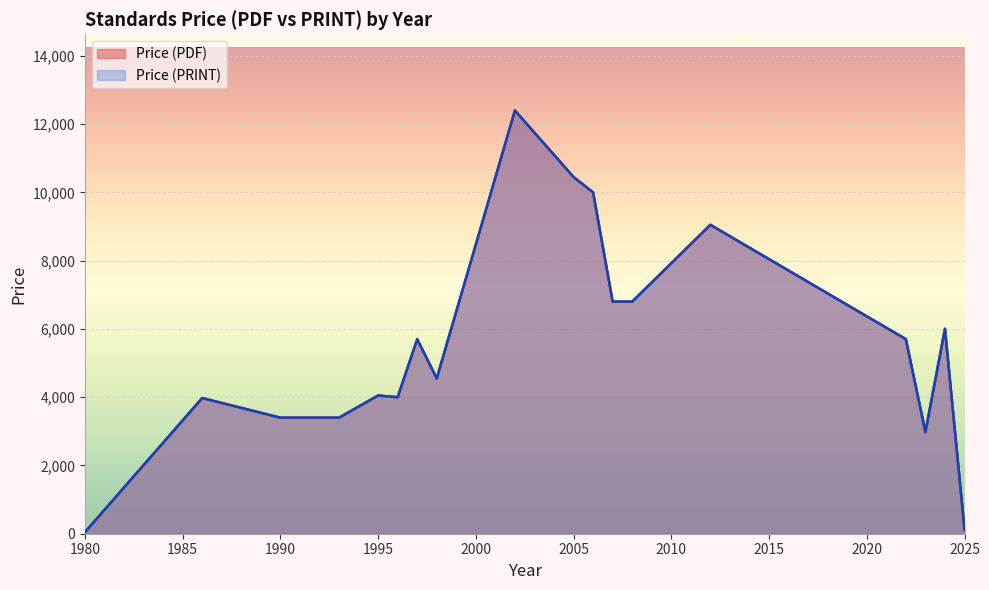

True or false: Price (PDF) has more than 2 points higher than both neighbors.

True